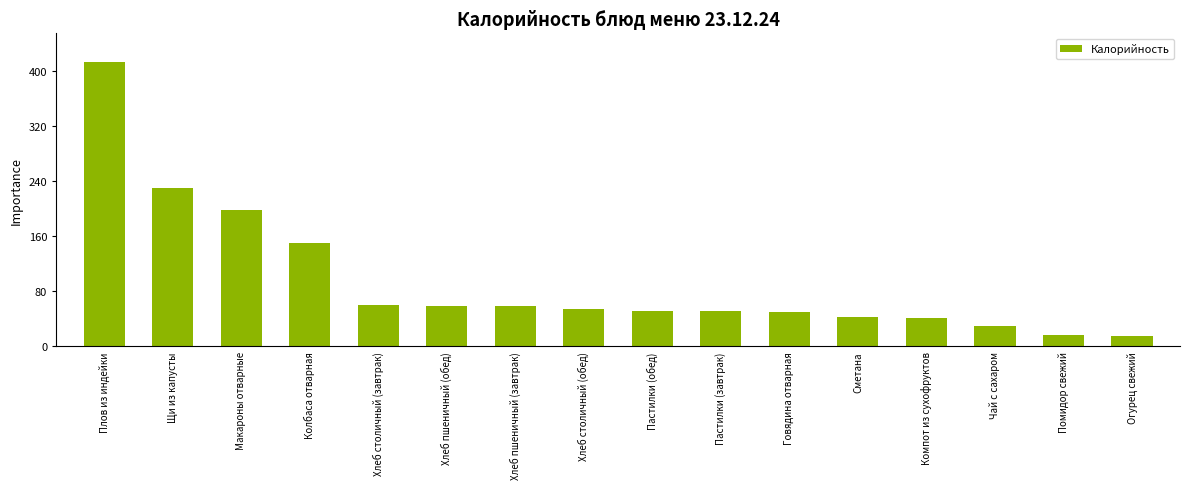

What is the difference between the maximum and second lowest values?

397.3